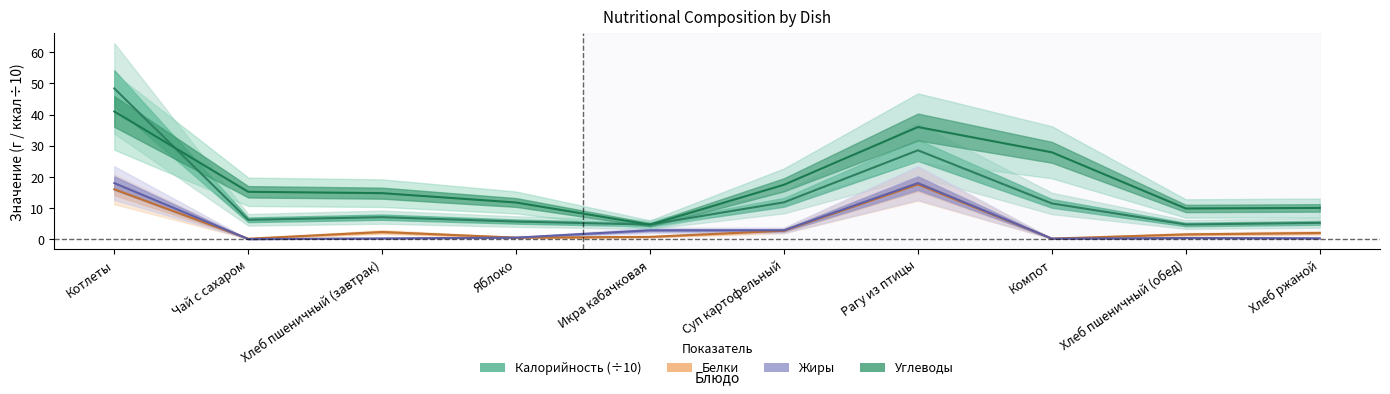

Rank the categories by Углеводы value from highest to lowest.

Котлеты, Рагу из птицы, Компот, Суп картофельный, Чай с сахаром, Хлеб пшеничный (завтрак), Яблоко, Хлеб ржаной, Хлеб пшеничный (обед), Икра кабачковая